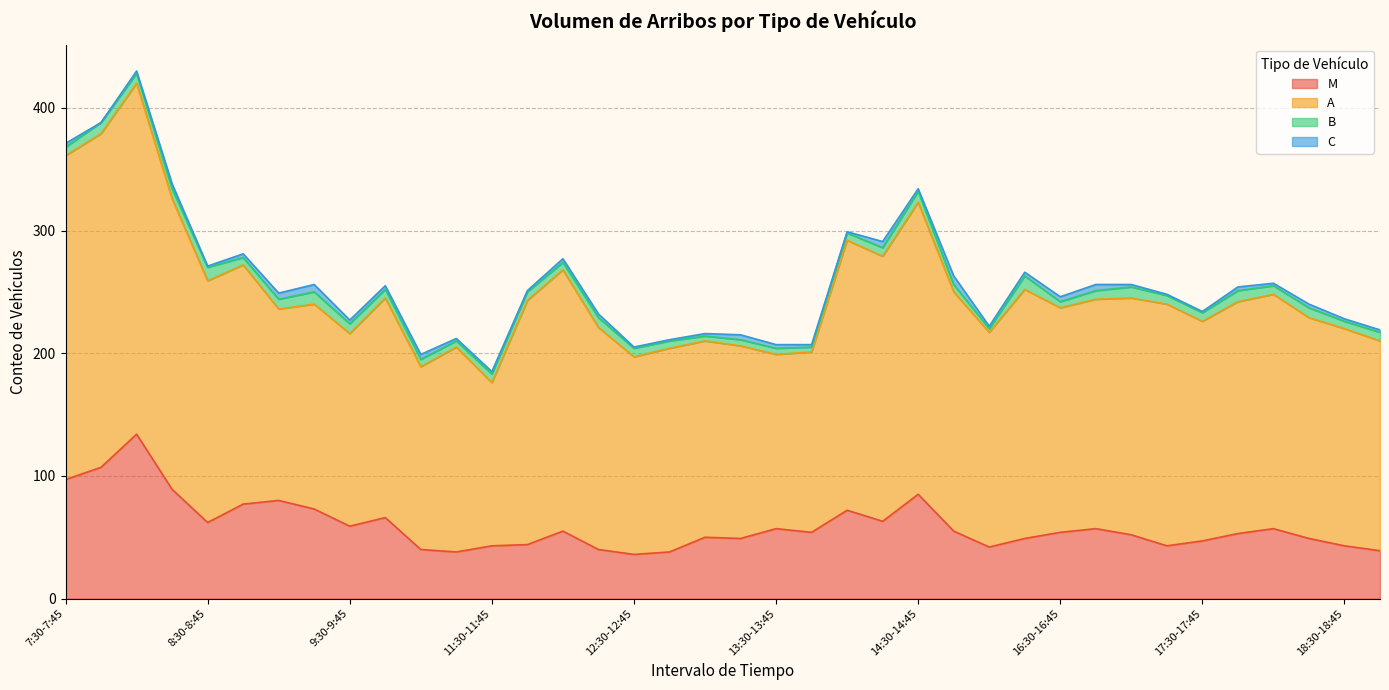

How many values in the A series exceed 183?

18